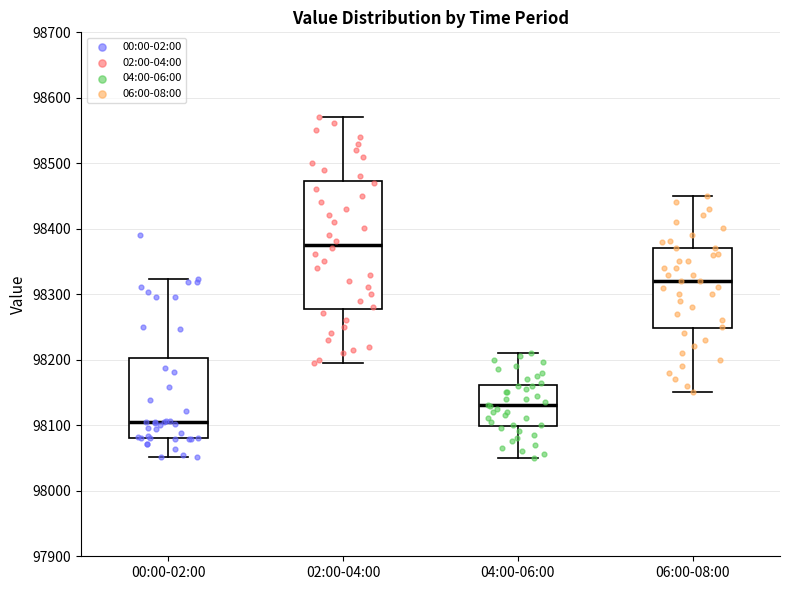

Which box has the lowest median line?

00:00-02:00